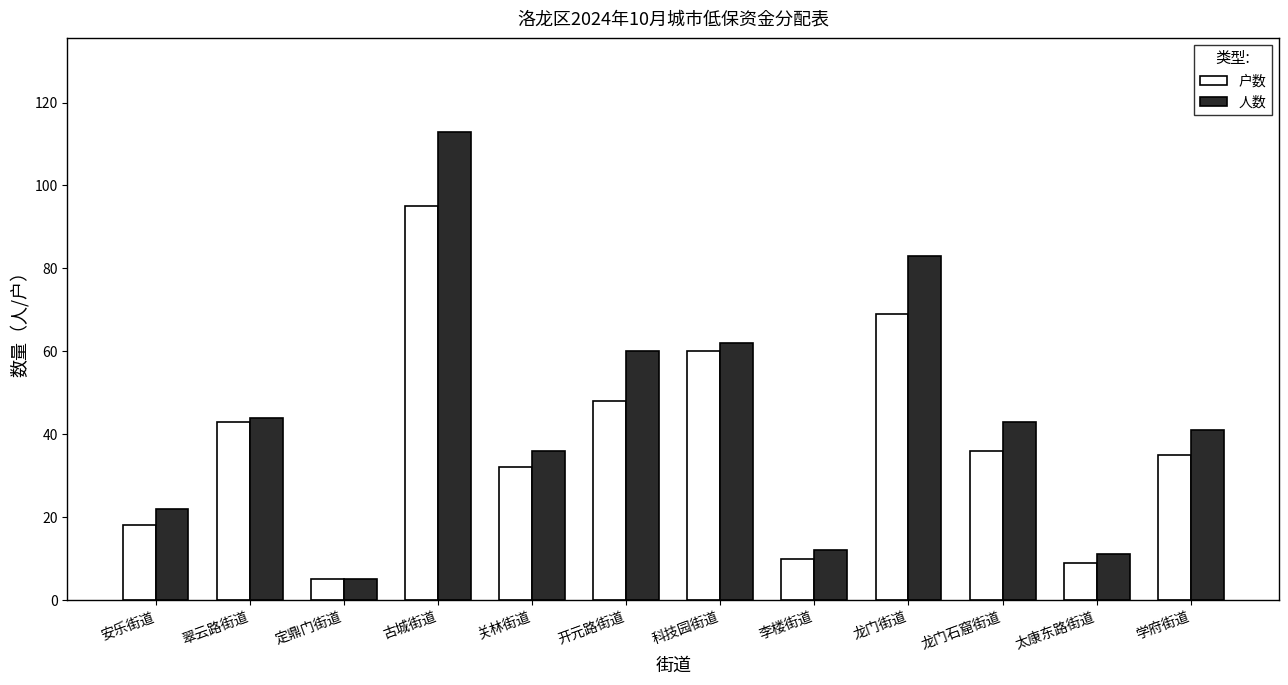

What are all the series names shown in the legend?

户数, 人数